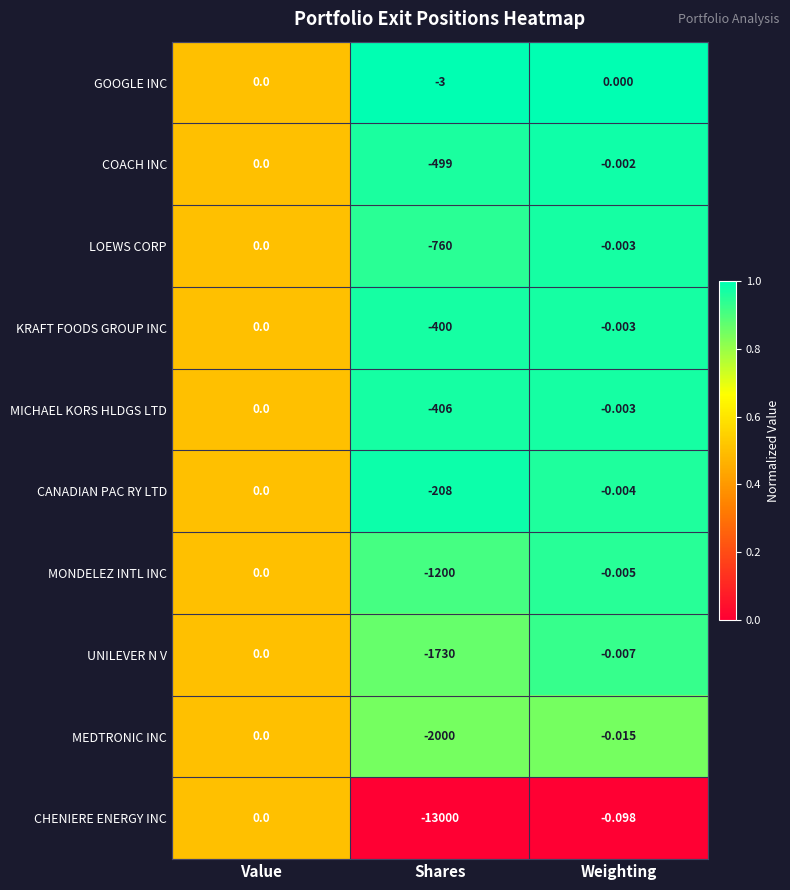

Rank the categories by CANADIAN PAC RY LTD value from highest to lowest.

Value, Weighting, Shares